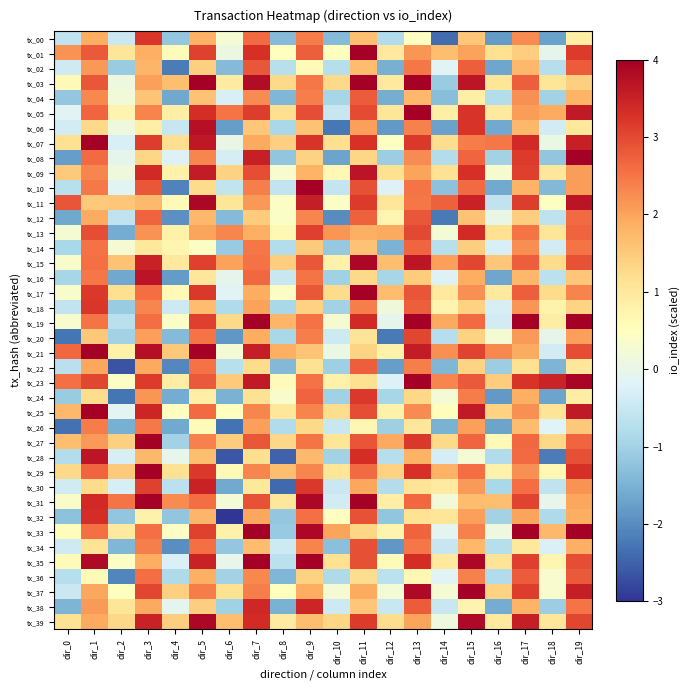

What is the smallest value displayed?

-3.2